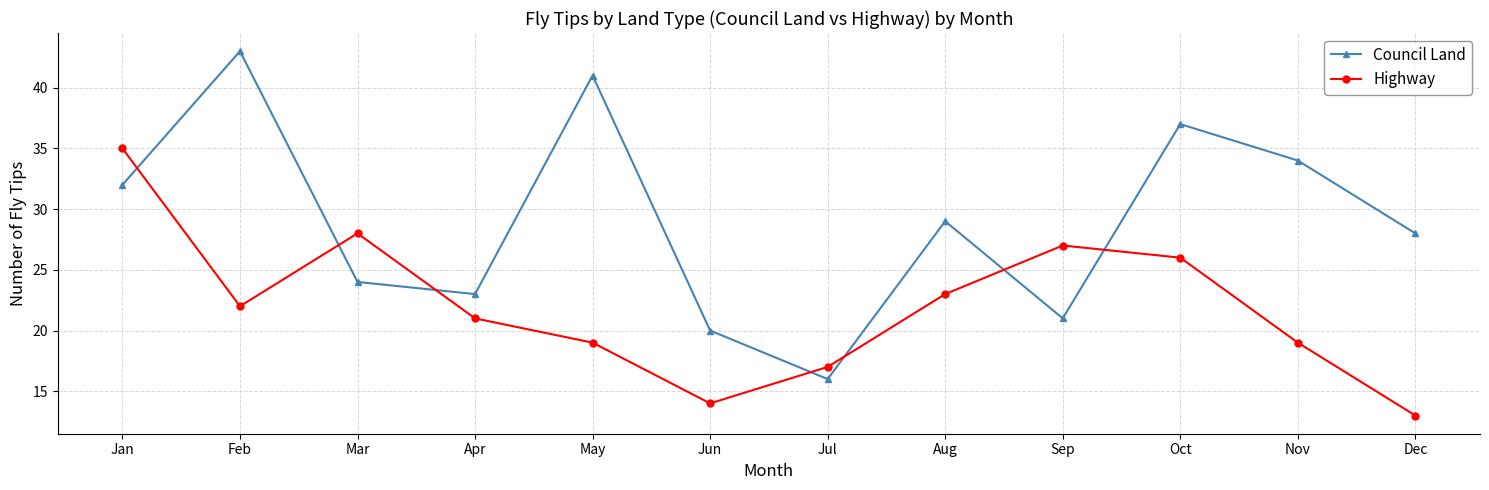

Reading left to right, what are all the values shown in this chart?

Council Land: 32	43	24	23	41	20	16	29	21	37	34	28
Highway: 35	22	28	21	19	14	17	23	27	26	19	13